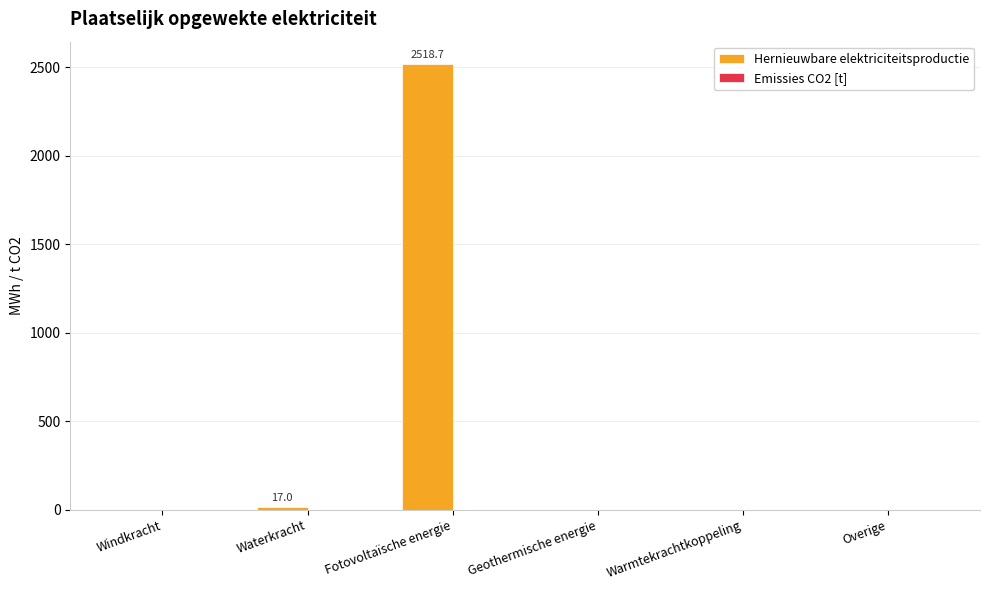

The value at Overige is -1361.5. True or false?

False